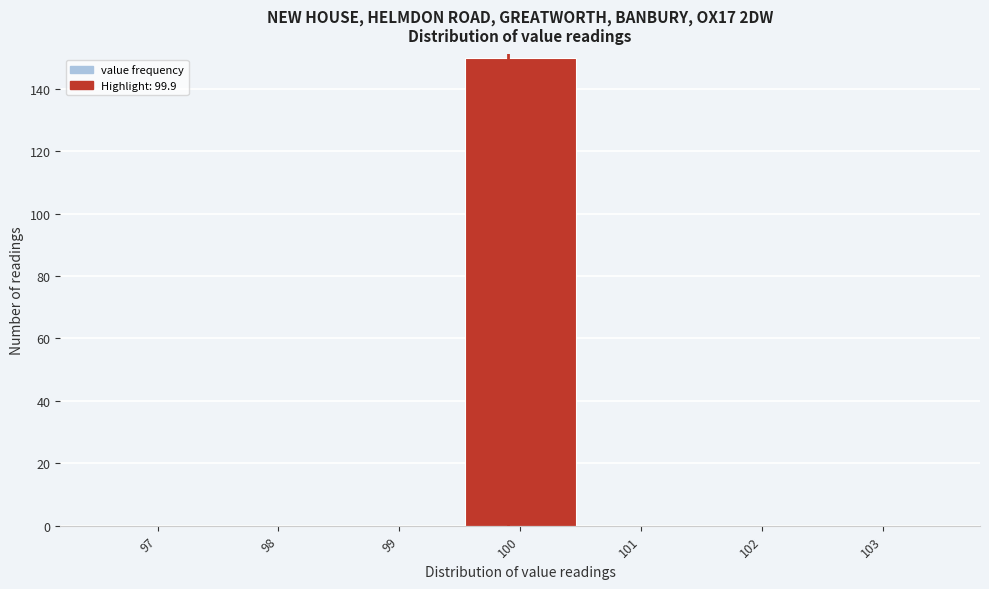

Reading left to right, transcribe this chart: for each bar, give the range it covers on the x-axis and its height. The values are not printed on the chart, so give them approximately, as read against the axis.

96.5 to 97.5: 0
97.5 to 98.5: 0
98.5 to 99.5: 0
99.5 to 100.5: 150
100.5 to 101.5: 0
101.5 to 102.5: 0
102.5 to 103.5: 0